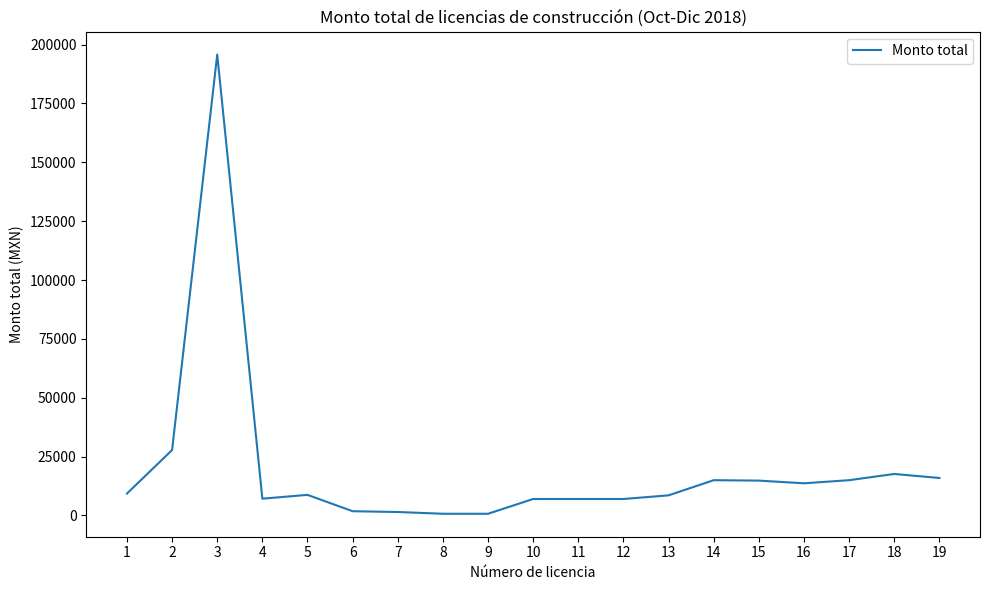

What is the difference between the maximum and minimum values?

195052